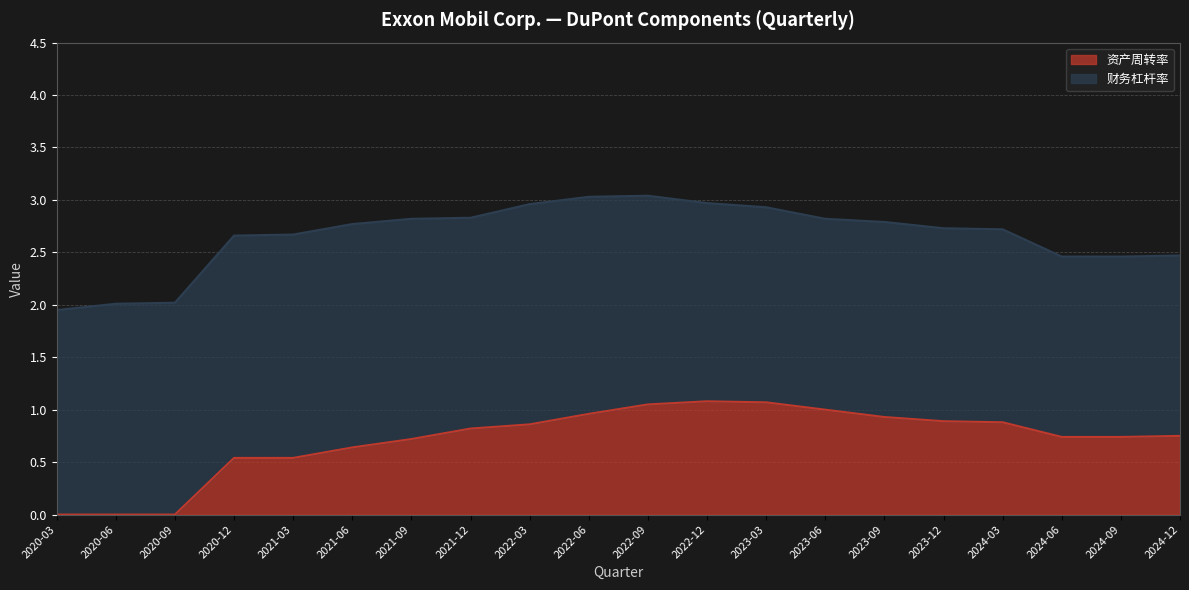

True or false: 资产周转率 has a value of 0.7 at 2024-06.

True